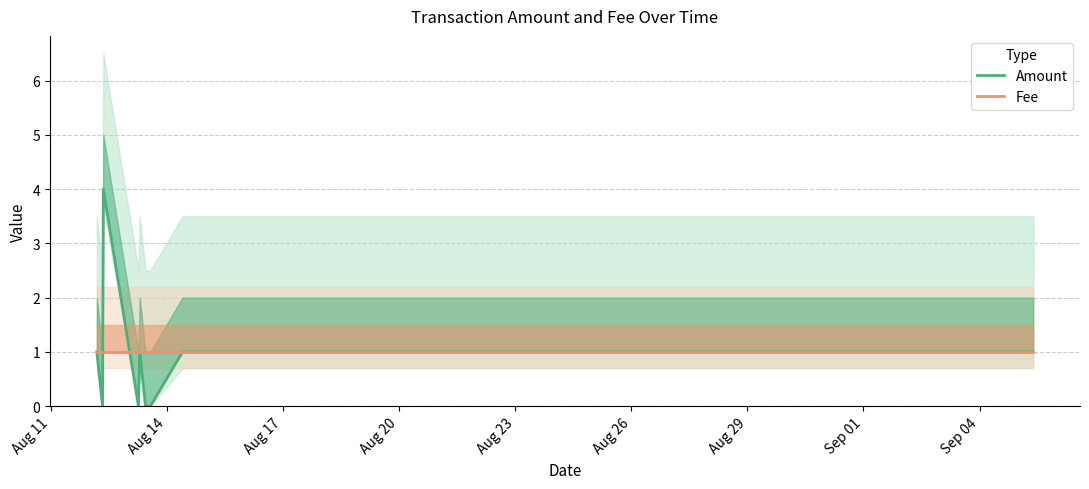

Reading right to left, what are all the values shown in this chart?

Amount: 1	1	1	1	1	1	1	1	0	0	1	0	4	0	1
Fee: 1	1	1	1	1	1	1	1	1	1	1	1	1	1	1